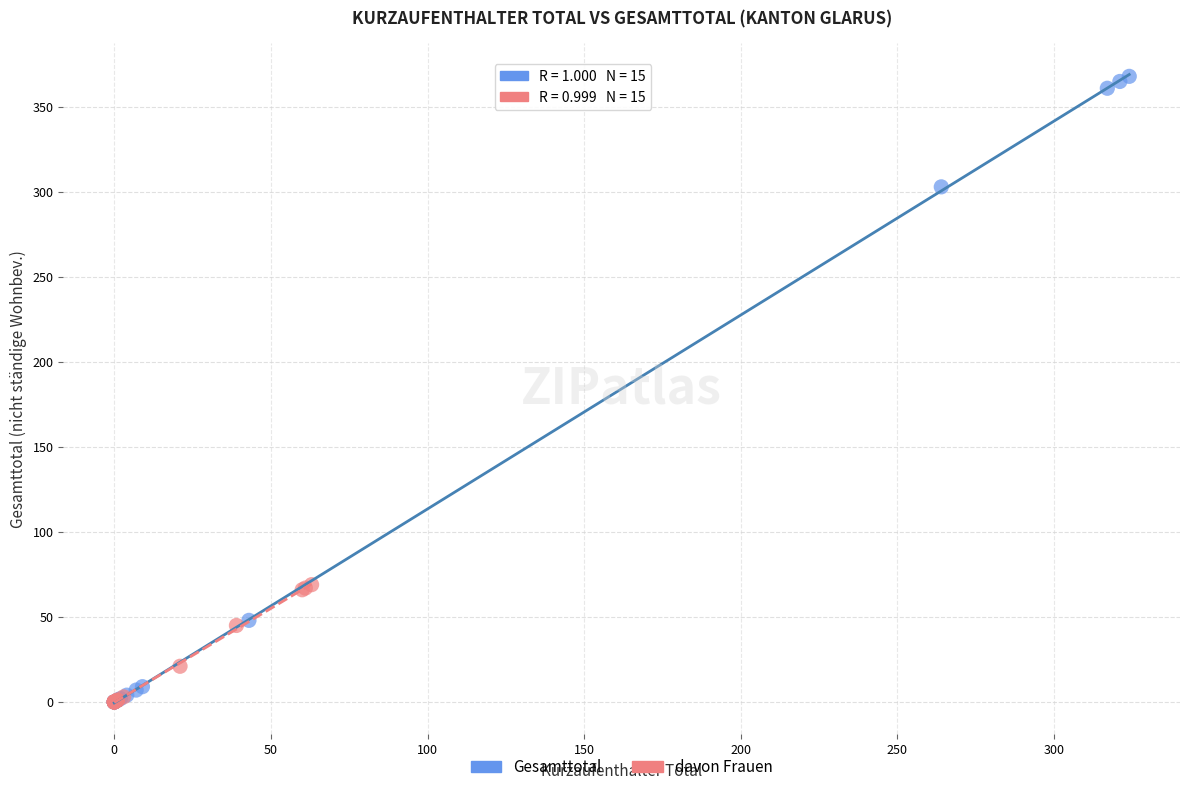

Which series reaches the maximum Y coordinate?

Gesamttotal